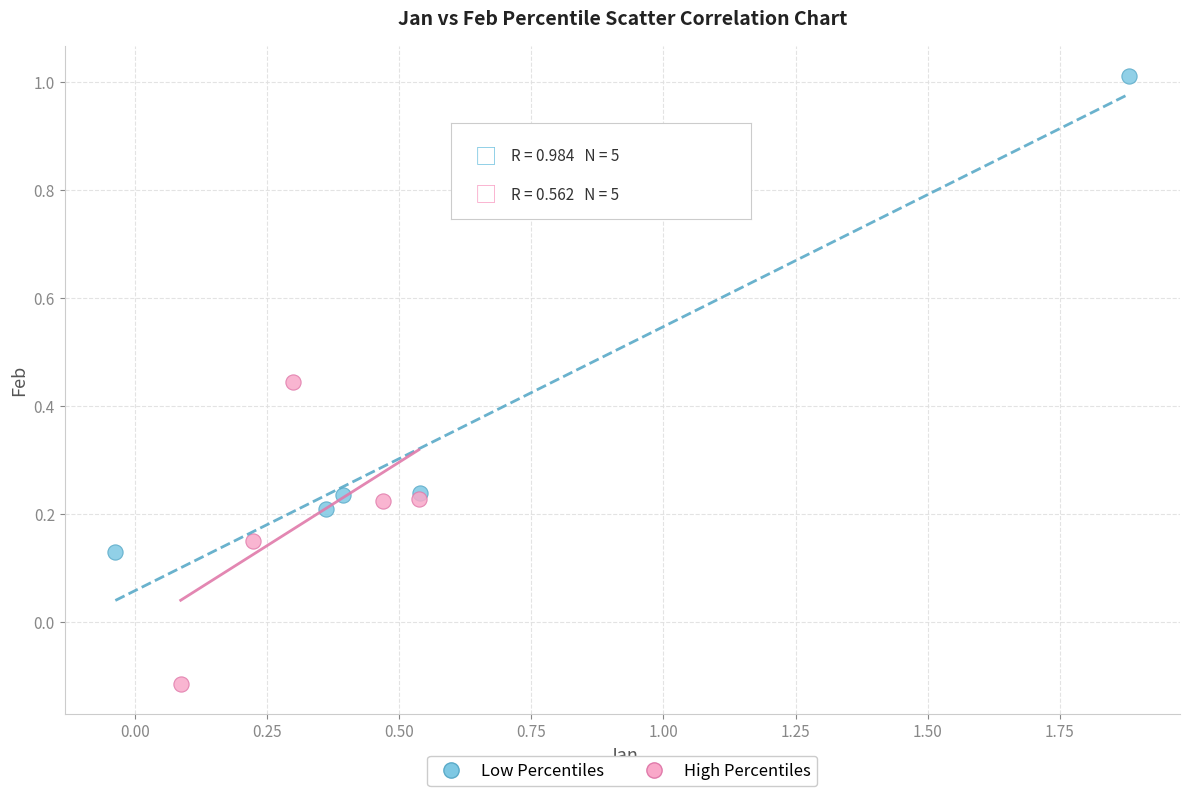

Which series reaches the maximum Y coordinate?

Low Percentiles